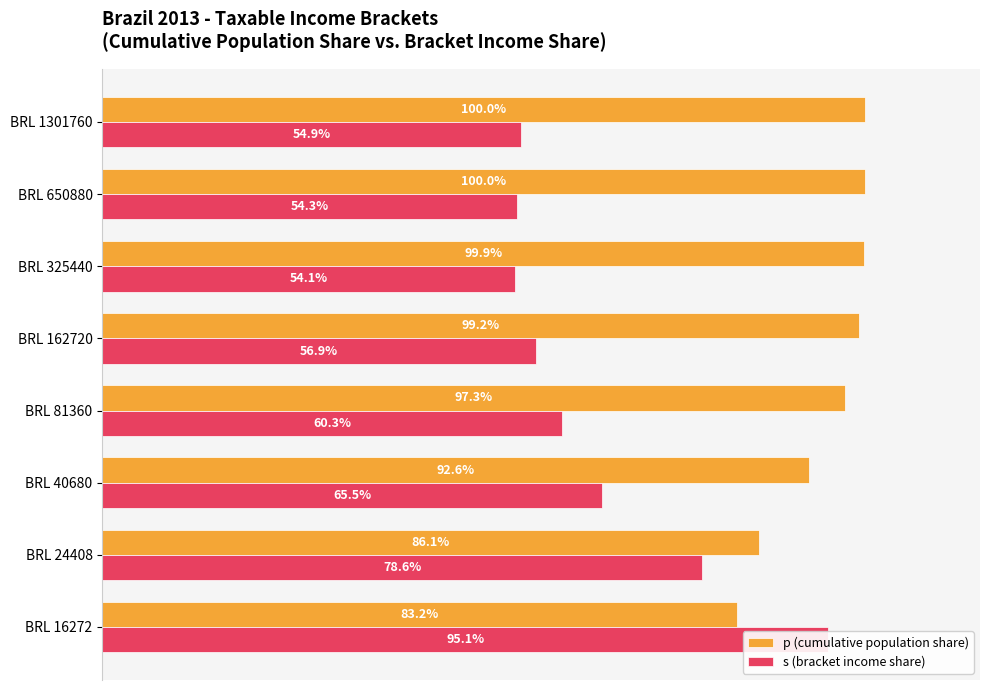

List the series in order of their overall mean, highest first.

p (cumulative population share), s (bracket income share)